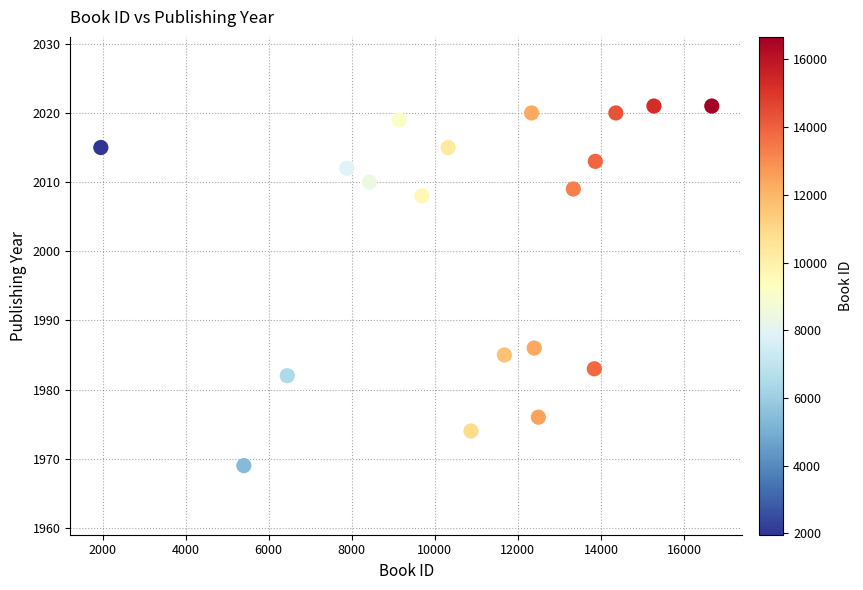

What is the range of Y values (max minus min)?

52